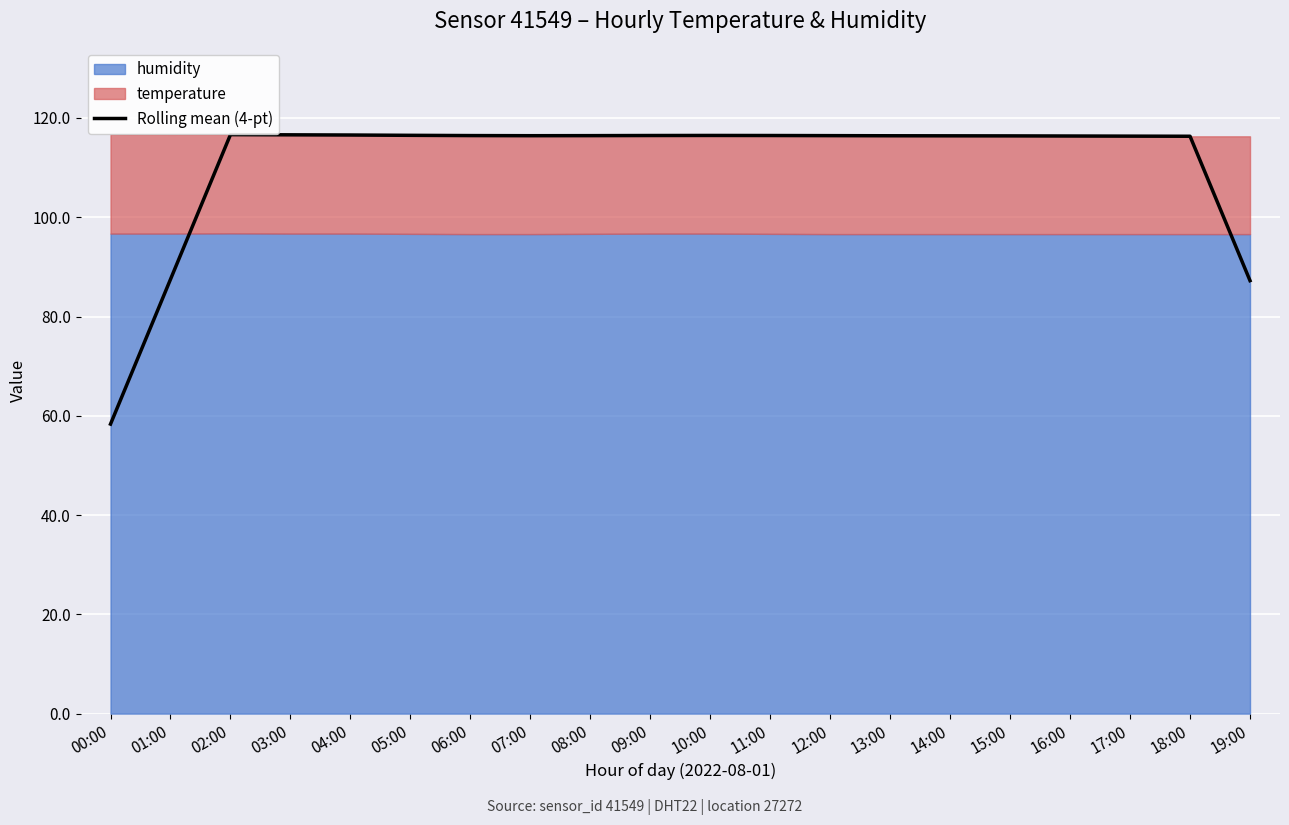

Is it true that Rolling mean (4-pt) equals 84.0 at 00:00?

False